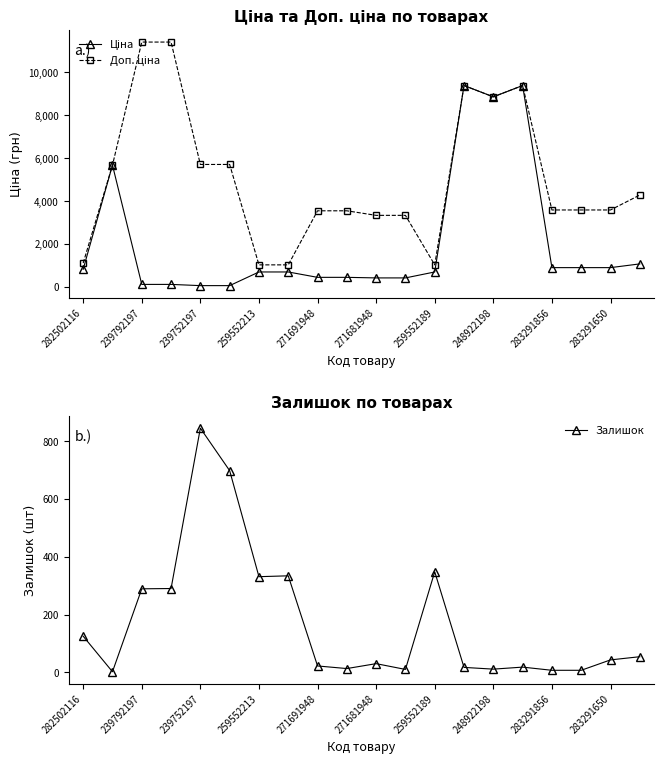

The Ціна series shows 1069.8 at 19. True or false?

True